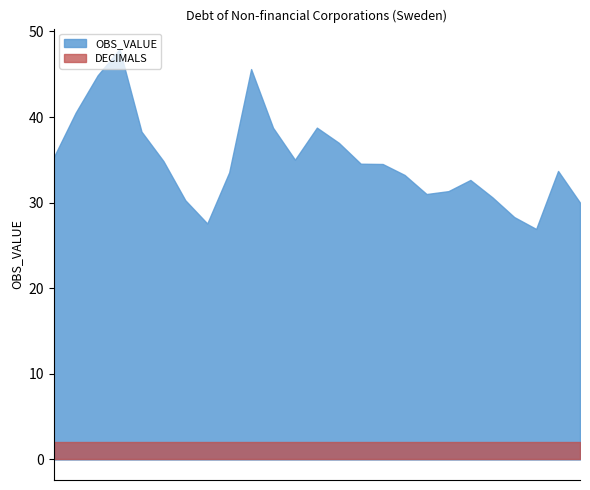

What is the difference between the maximum and minimum values in the OBS_VALUE series?

21.0